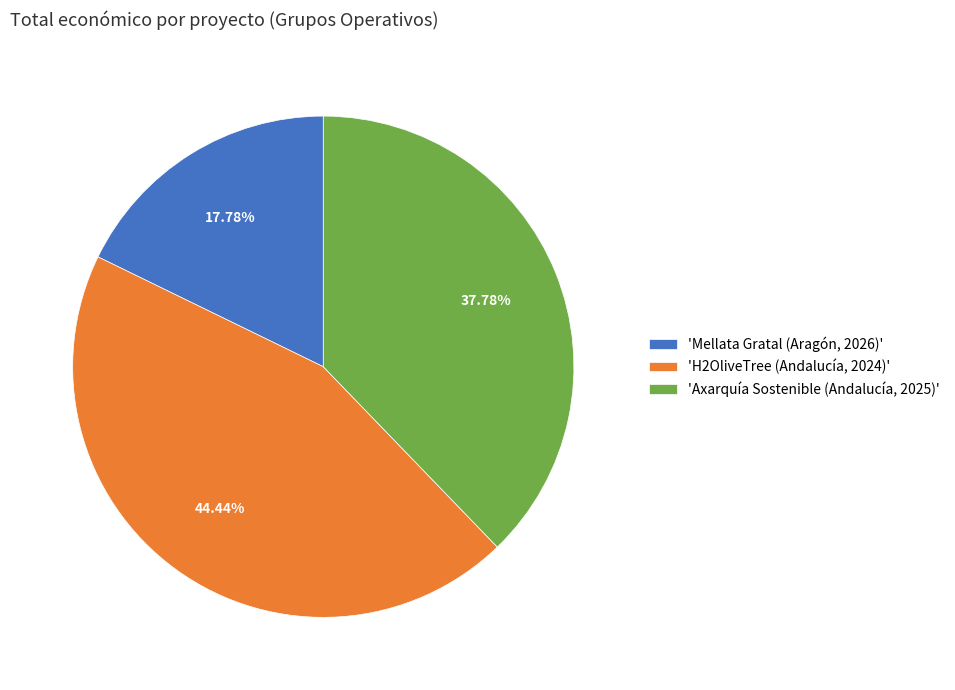

Approximately how many times larger is the value at 'Mellata Gratal (Aragón, 2026)' compared to 'Axarquía Sostenible (Andalucía, 2025)'?

0.5